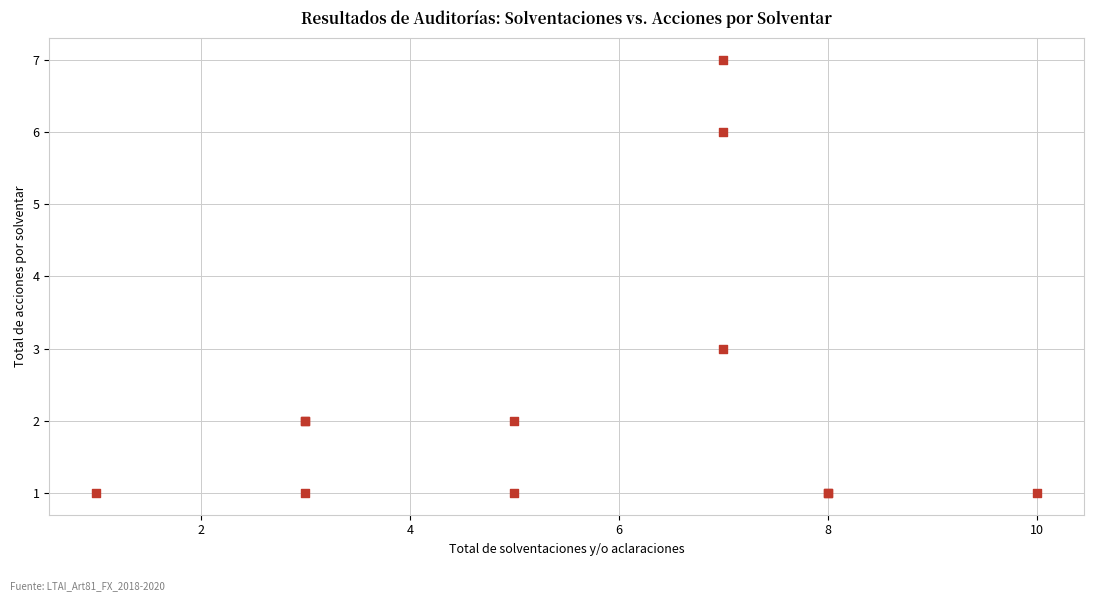

What Y value in the scatter plot is closest to 4?

3